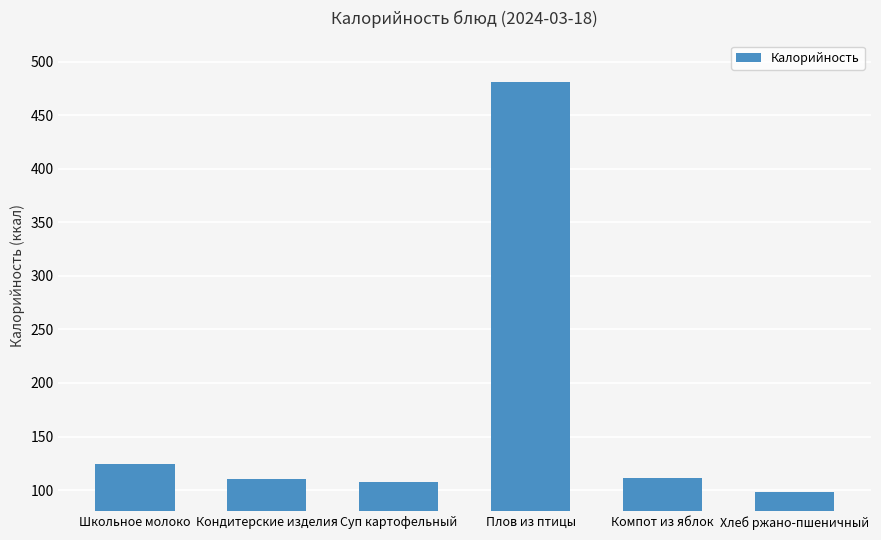

Where does the data first go above 111?

Школьное молоко